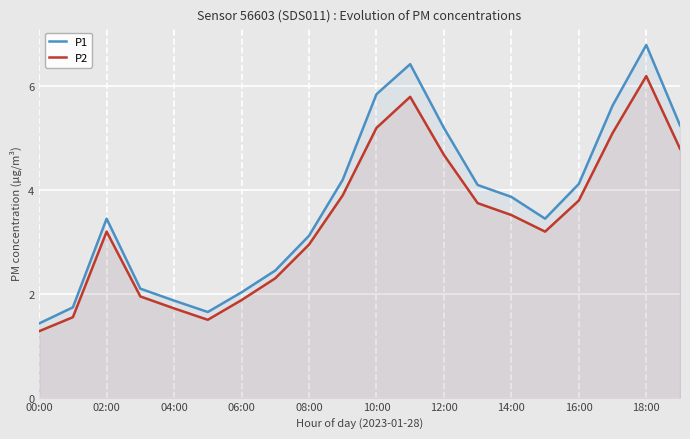

True or false: P1 and P2 intersect in this chart.

False